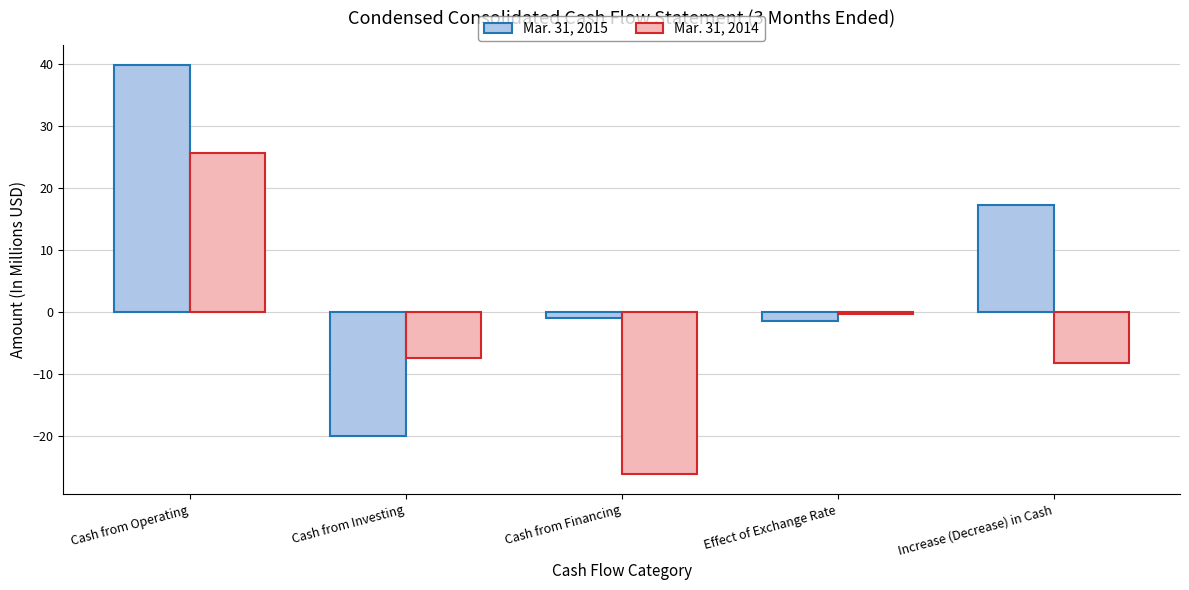

What is the spread (max minus min) of values at Cash from Investing?

12.5